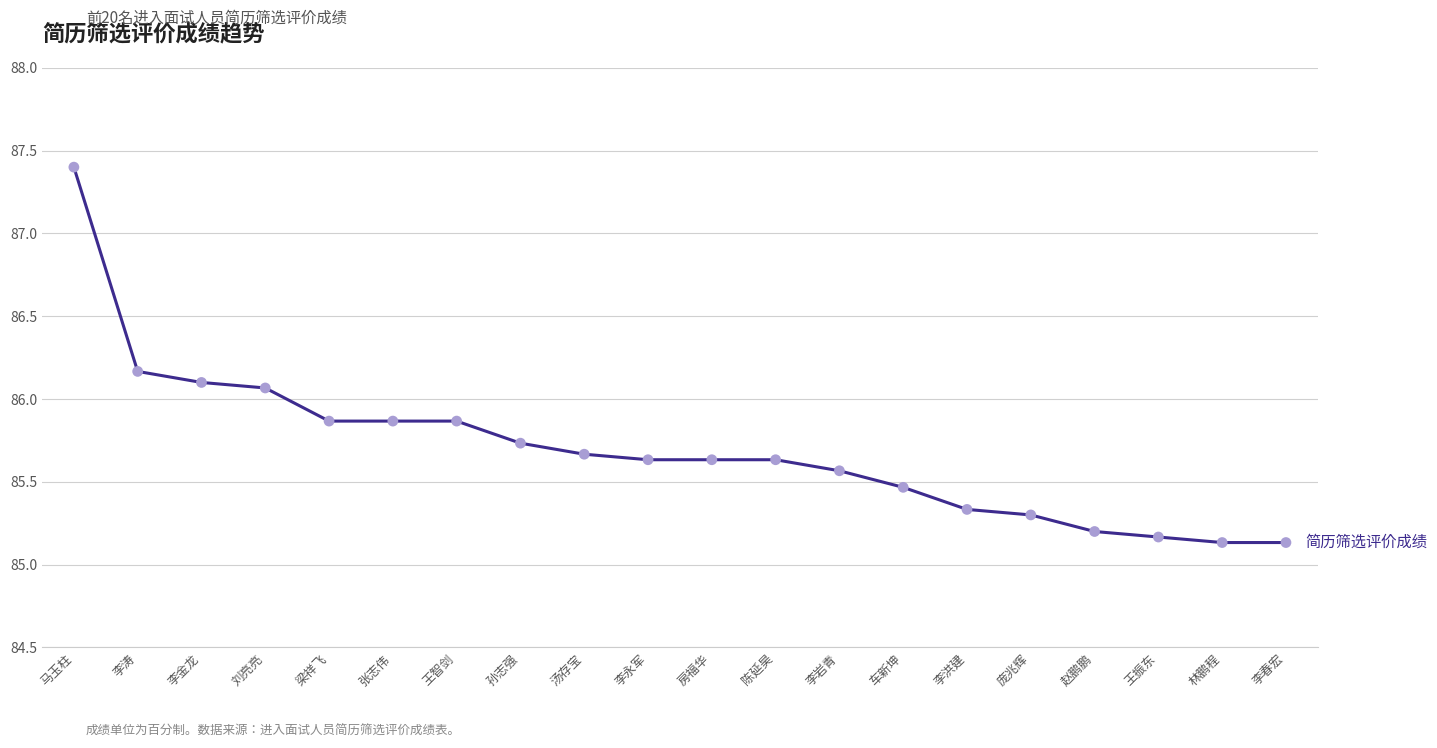

Approximately how many times larger is the value at 梁祥飞 compared to 李金龙?

1.0